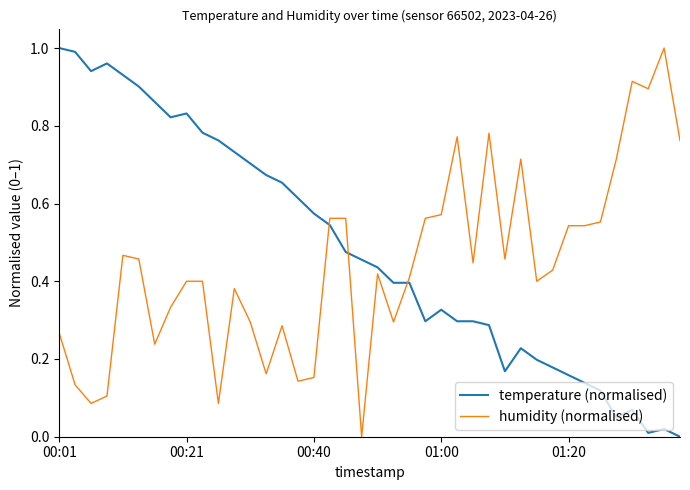

How many distinct data groups are displayed?

2